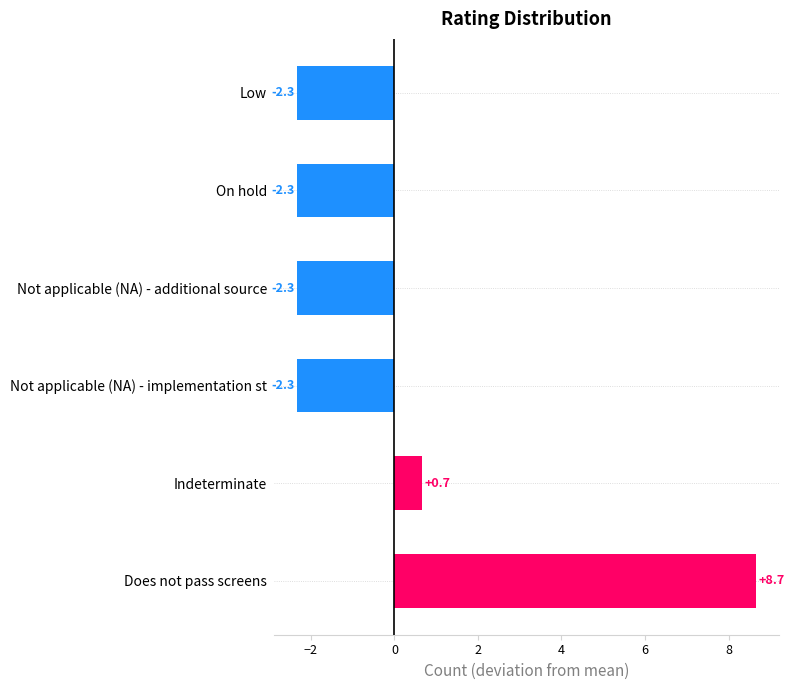

What is the difference between the second highest and minimum values?

3.0